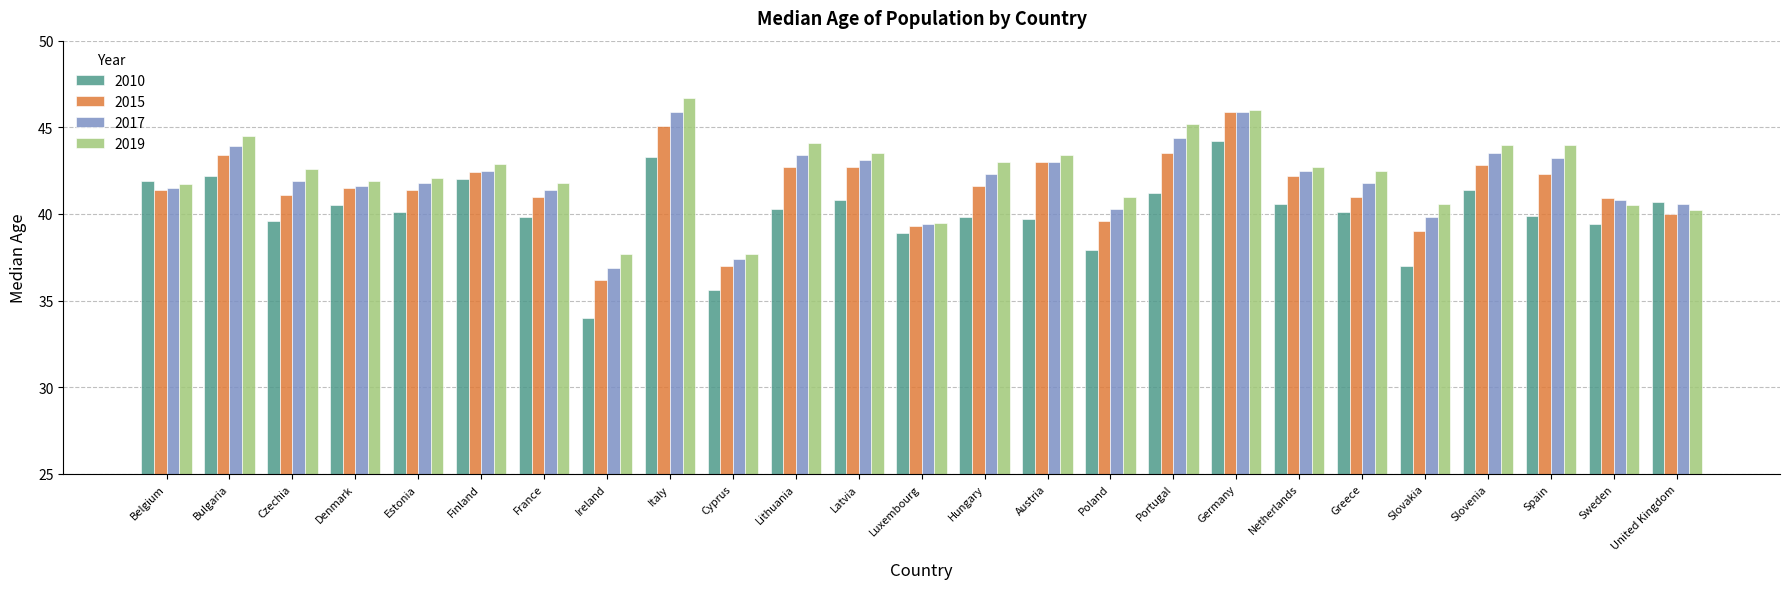

True or false: 2017 has a value of 43.9 at Bulgaria.

True